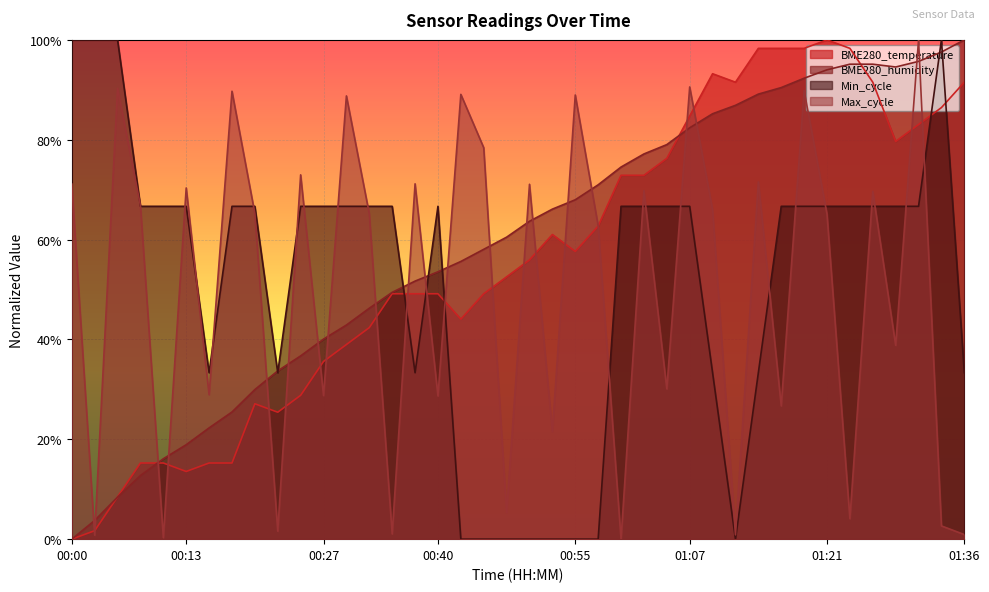

What is the difference between the BME280_humidity values at 00:03 and 00:55?

0.6